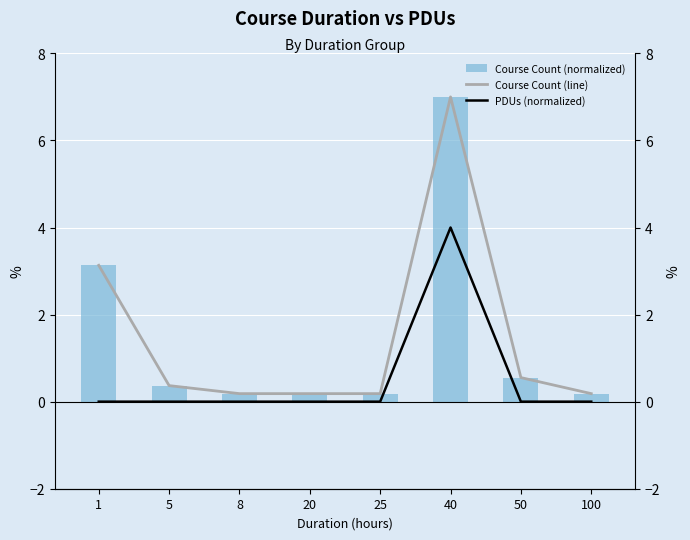

What is the total value across all series at 20?

0.4